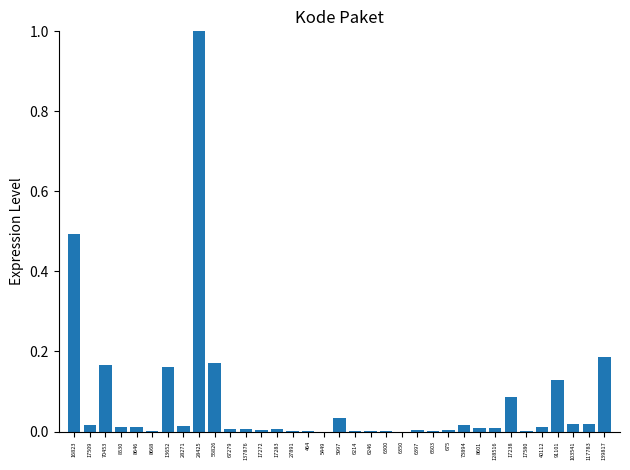

True or false: the data shows 0.0 at 5997.

True